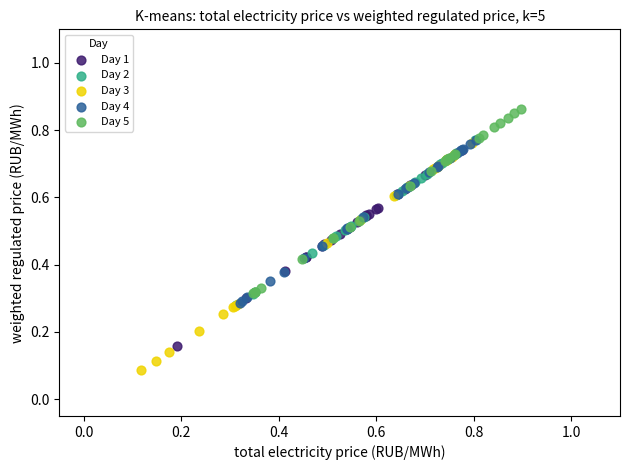

What are all the series names shown in the legend?

Day 1, Day 2, Day 3, Day 4, Day 5